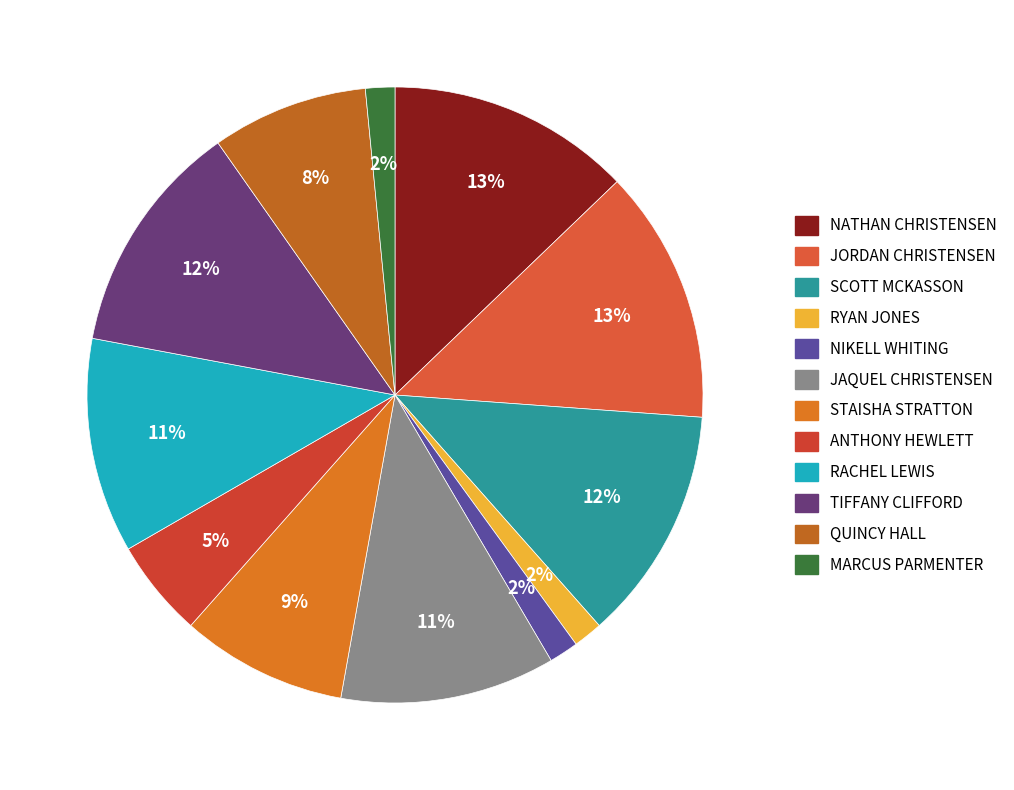

What is the smallest slice in the pie chart?

RYAN JONES